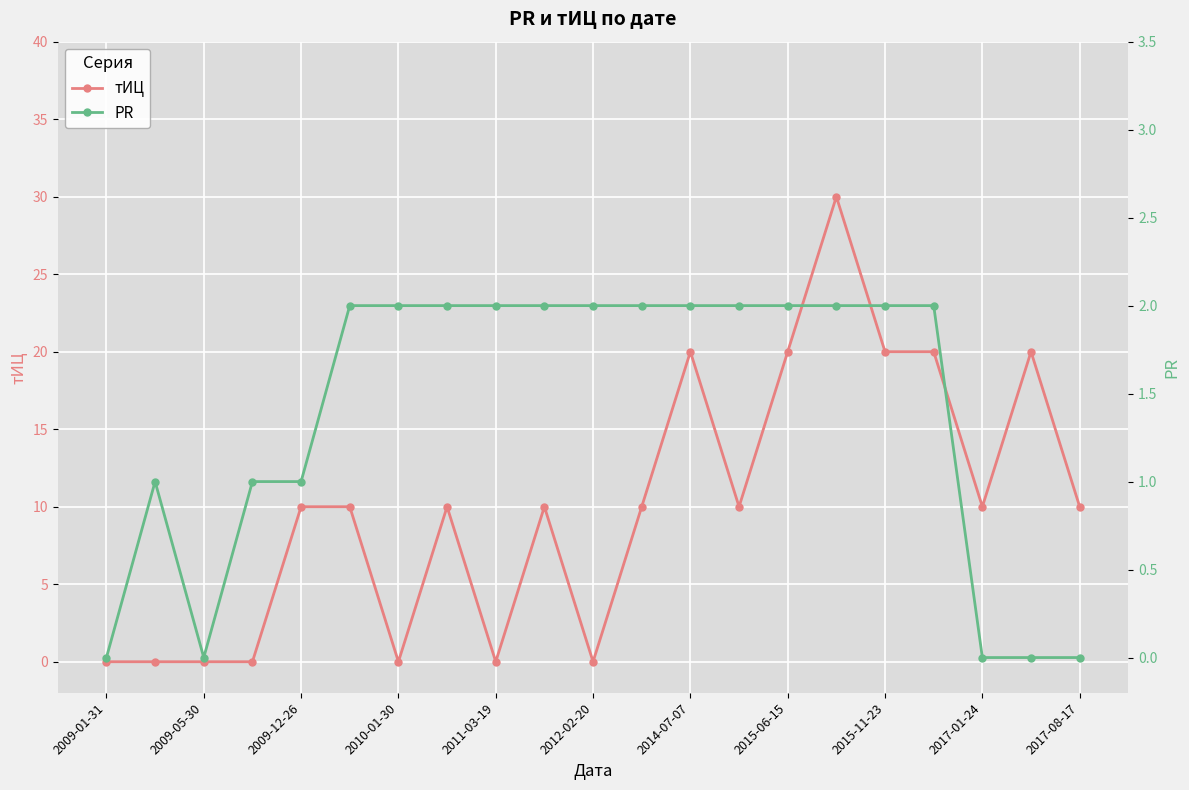

Rank the series by their maximum value, from lowest to highest.

PR, тИЦ